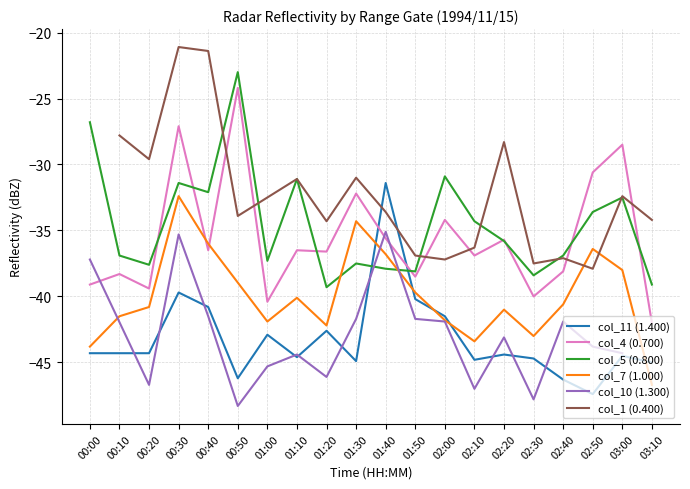

At which label does col_4 (0.700) first exceed -36?

00:30